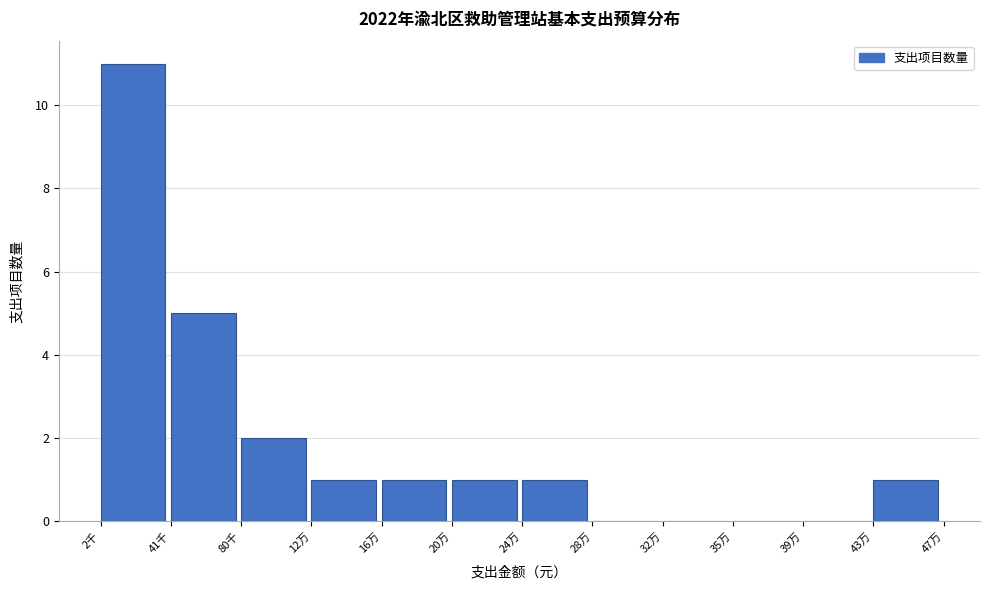

Reading left to right, transcribe all the data shown in this chart.

2千=11	41千=5	80千=2	12万=1	16万=1	20万=1	24万=1	28万=0	32万=0	35万=0	39万=0	43万=1